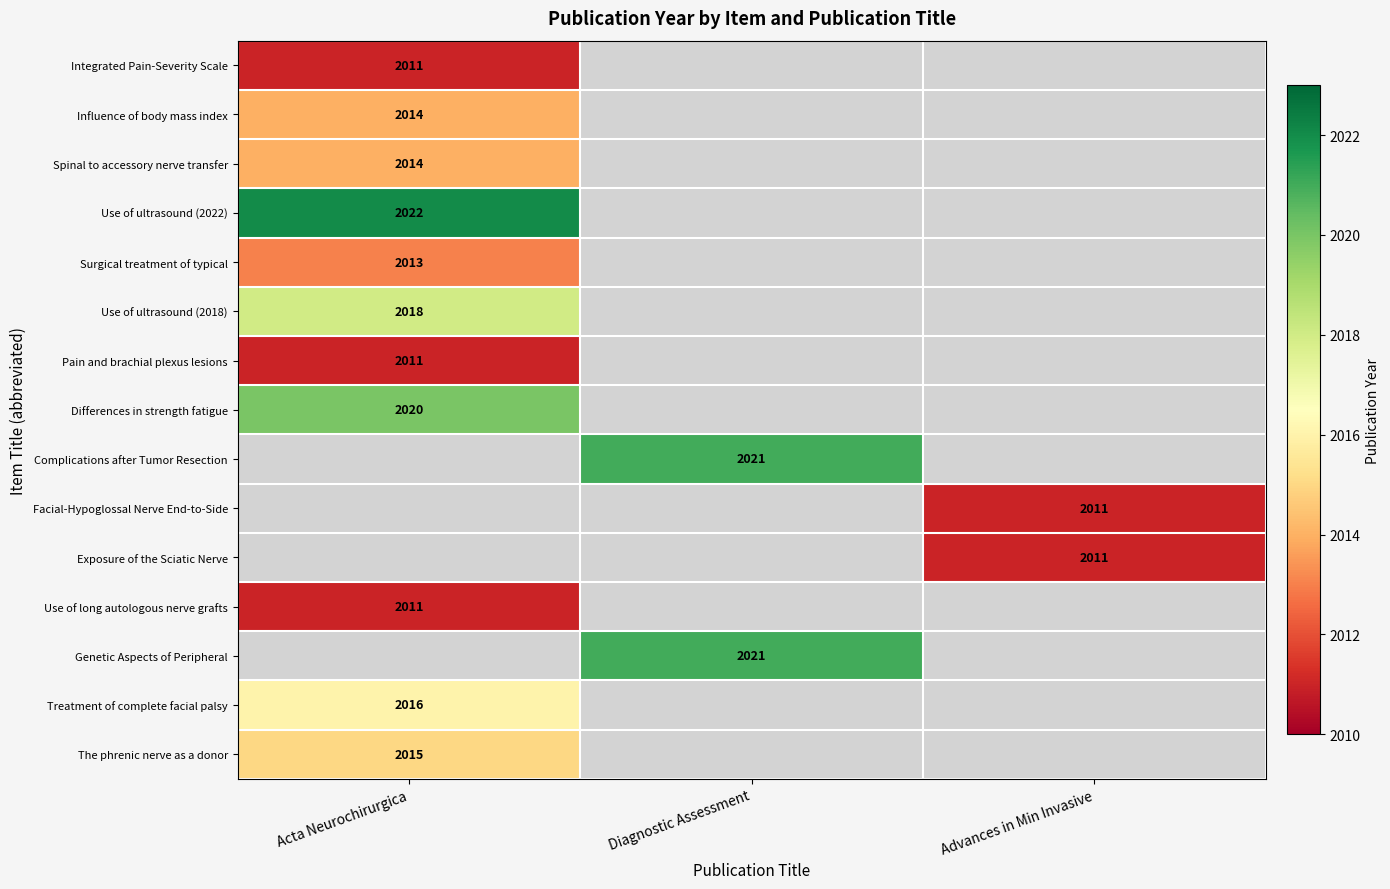

The value of Influence of body mass index at Acta Neurochirurgica is 2014. True or false?

True